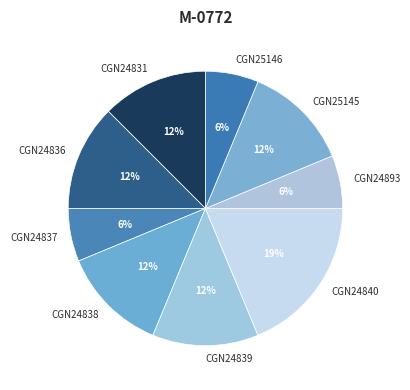

Is there a majority slice in this chart?

No